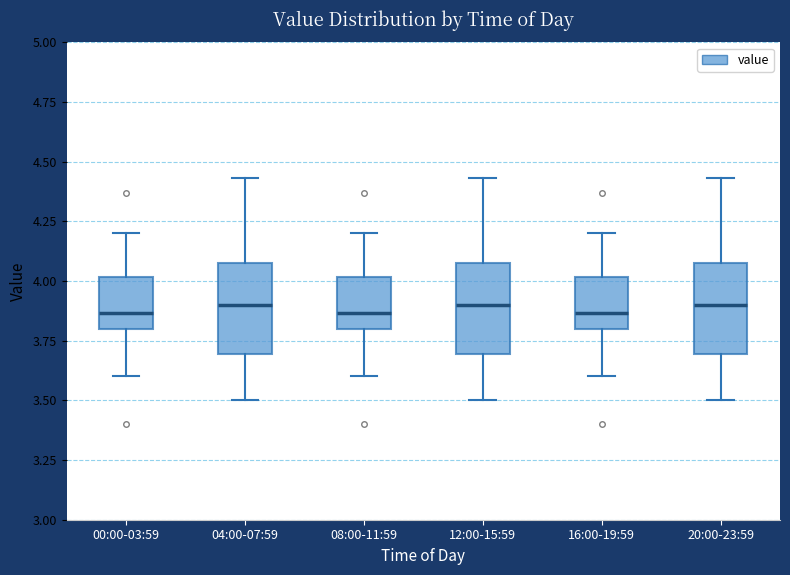

Reading left to right, transcribe this box plot: for each box, give where its median line is, the range the box spans, and where its two whiskers end, as read against the y-axis. The values are not printed on the chart, so give them approximately, as read against the axis.

00:00-03:59: median 3.85, box 3.80 to 4.00, whiskers 3.60 to 4.20
04:00-07:59: median 3.90, box 3.70 to 4.10, whiskers 3.50 to 4.45
08:00-11:59: median 3.85, box 3.80 to 4.00, whiskers 3.60 to 4.20
12:00-15:59: median 3.90, box 3.70 to 4.10, whiskers 3.50 to 4.45
16:00-19:59: median 3.85, box 3.80 to 4.00, whiskers 3.60 to 4.20
20:00-23:59: median 3.90, box 3.70 to 4.10, whiskers 3.50 to 4.45